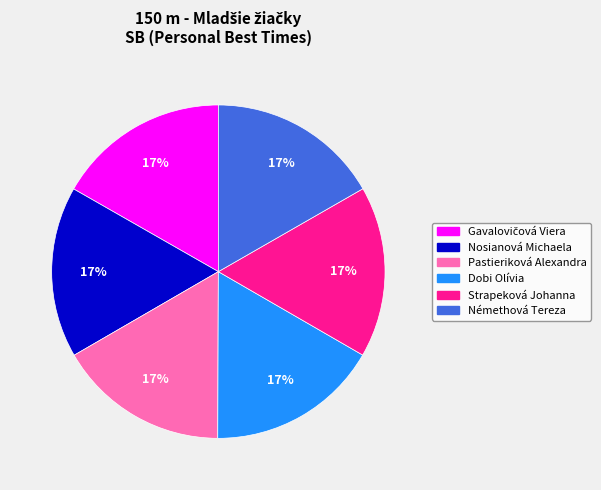

How many segments does this pie chart have?

6